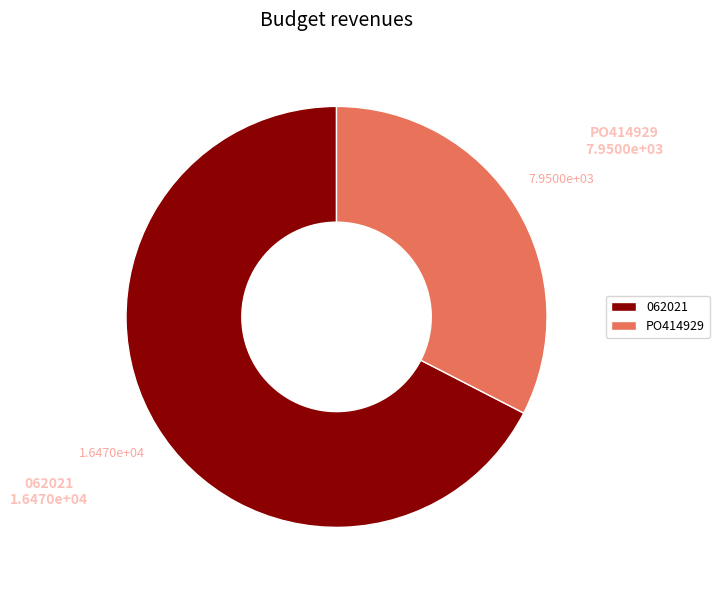

Rank the categories by value from highest to lowest.

062021, PO414929